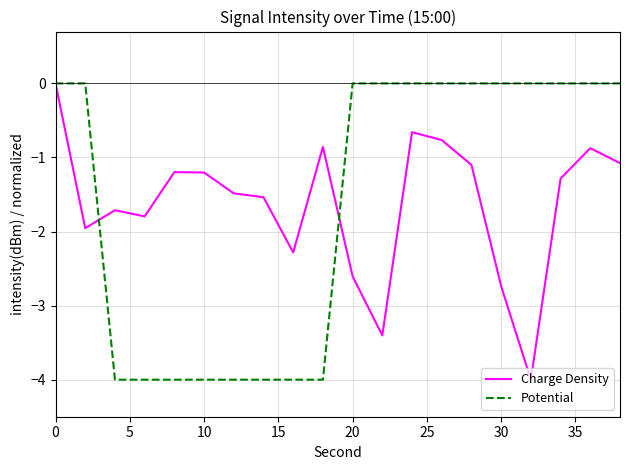

What is the minimum value shown in the chart?

-4.0